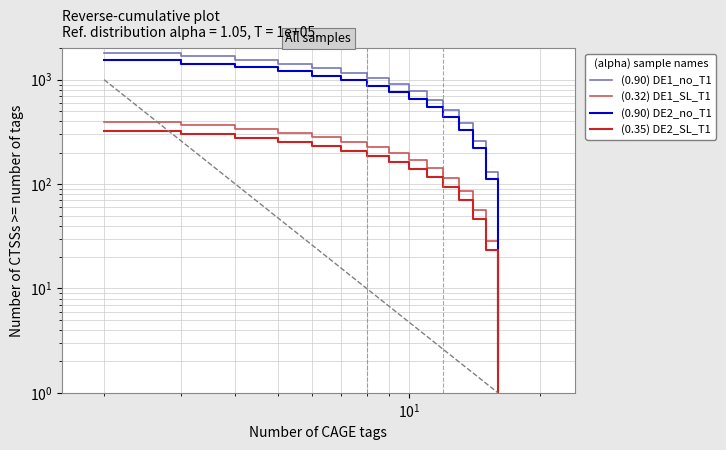

How many data points in (0.32) DE1_SL_T1 are above 198?

8